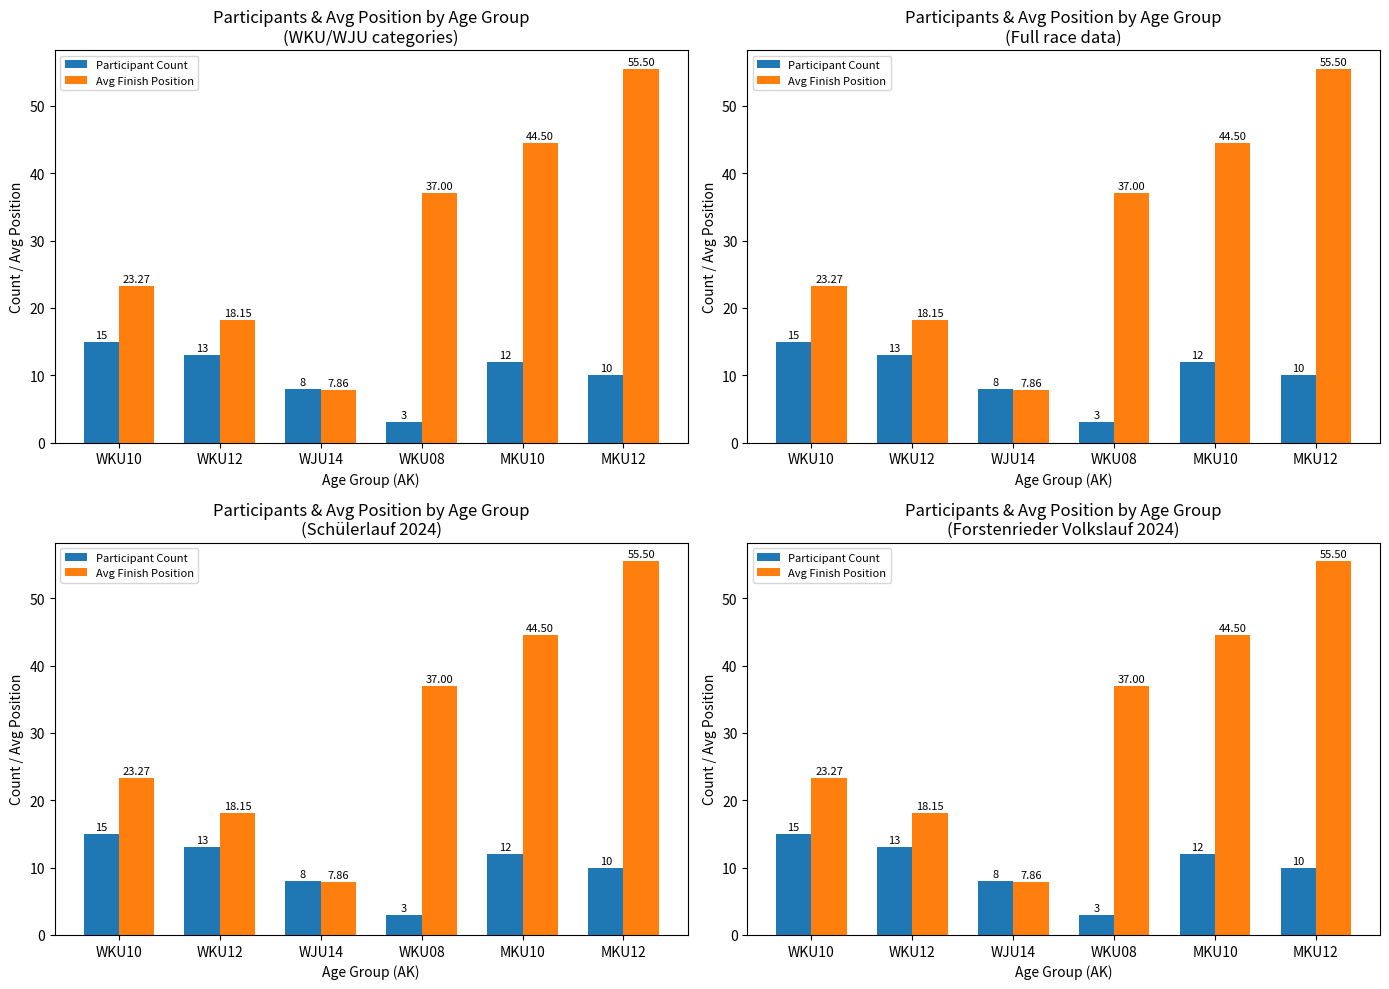

How many bars are there in total?

12